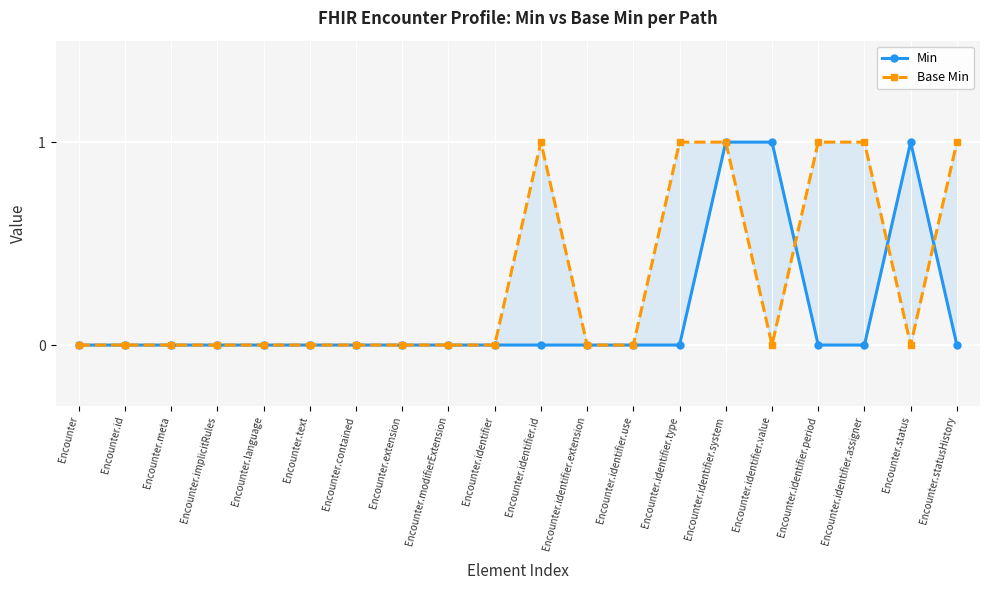

What is the difference between the maximum and minimum values in the Min series?

1